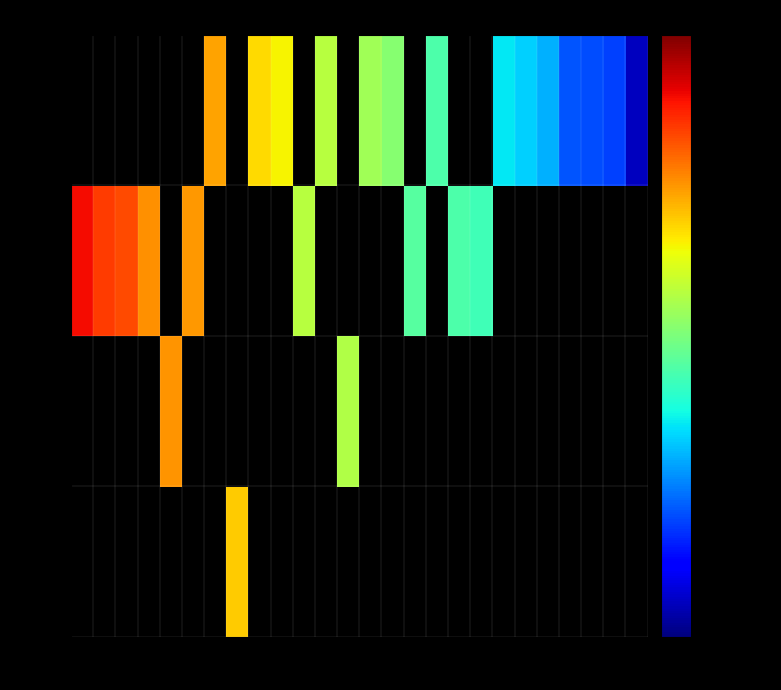

Rank the series by their average value, from highest to lowest.

1986, unk., 1991, 1992